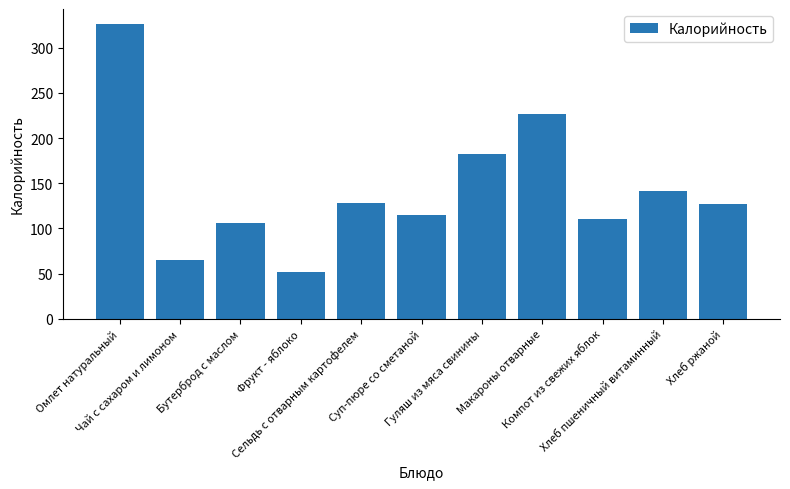

At which label is the value closest to 189?

Гуляш из мяса свинины